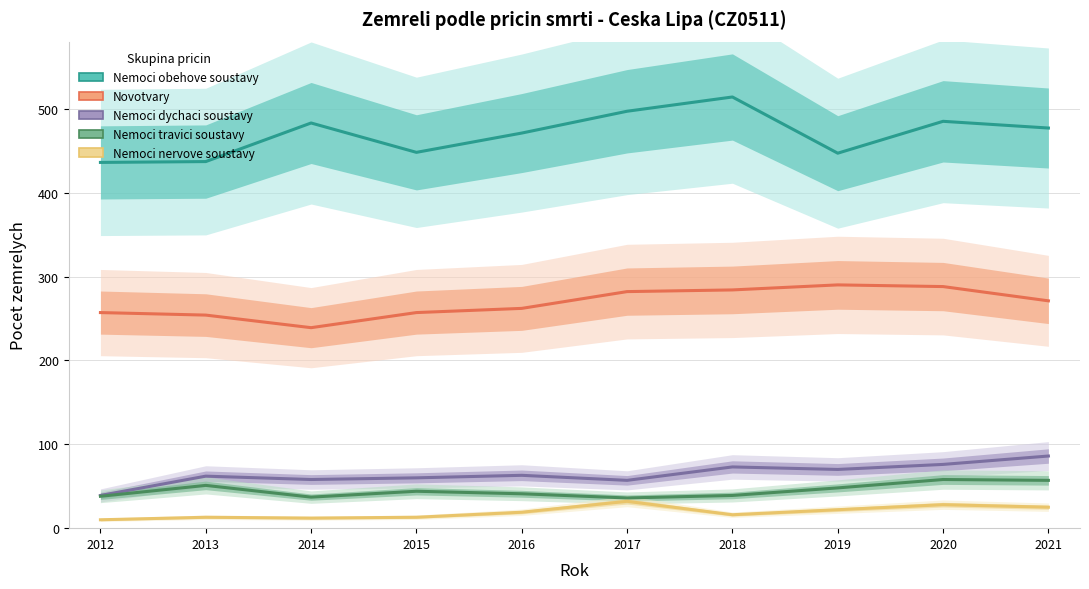

The value of Nemoci nervove soustavy at 2015 is 4. True or false?

False